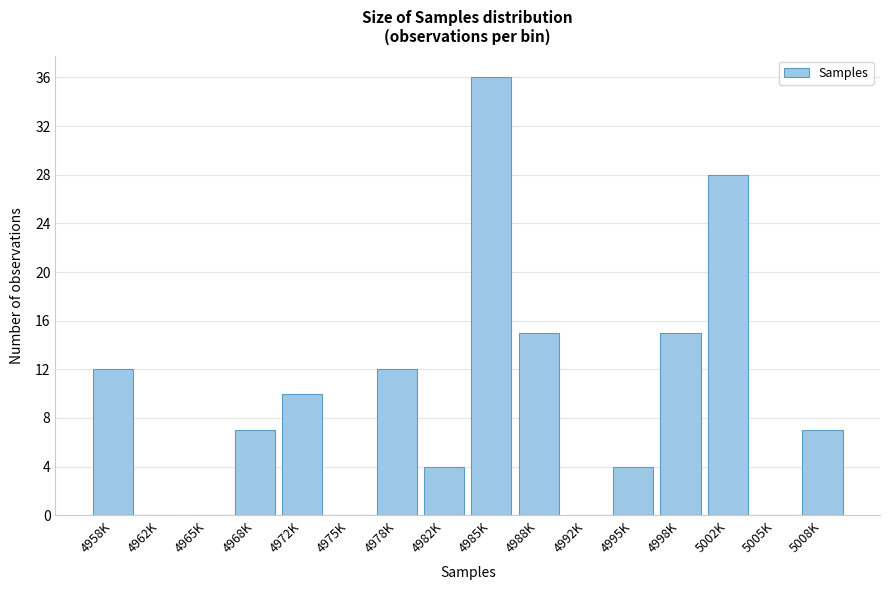

Reading left to right, what are all the values shown in this chart?

4958K=12	4962K=0	4965K=0	4968K=7	4972K=10	4975K=0	4978K=12	4982K=4	4985K=36	4988K=15	4992K=0	4995K=4	4998K=15	5002K=28	5005K=0	5008K=7